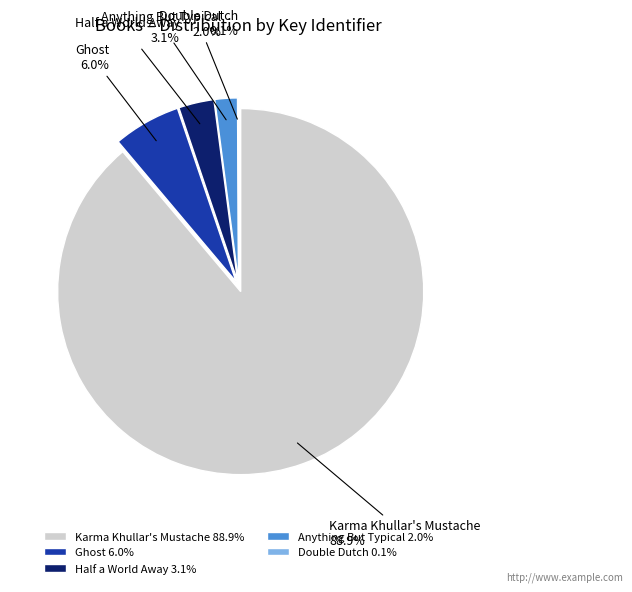

What is the total percentage of Ghost and Karma Khullar's Mustache?

94.8%